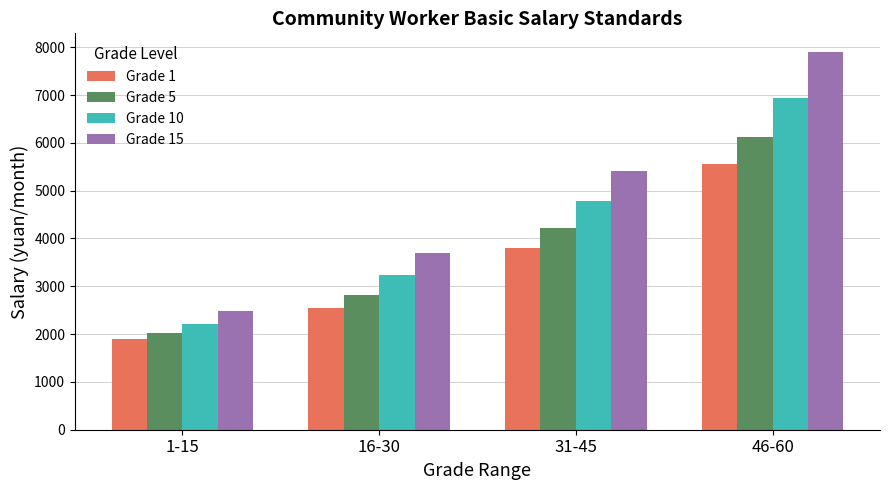

Reading left to right, extract all data points from this chart.

Grade 1: 1906	2540	3797	5554
Grade 5: 2020	2820	4223	6118
Grade 10: 2220	3230	4788	6935
Grade 15: 2480	3698	5413	7896